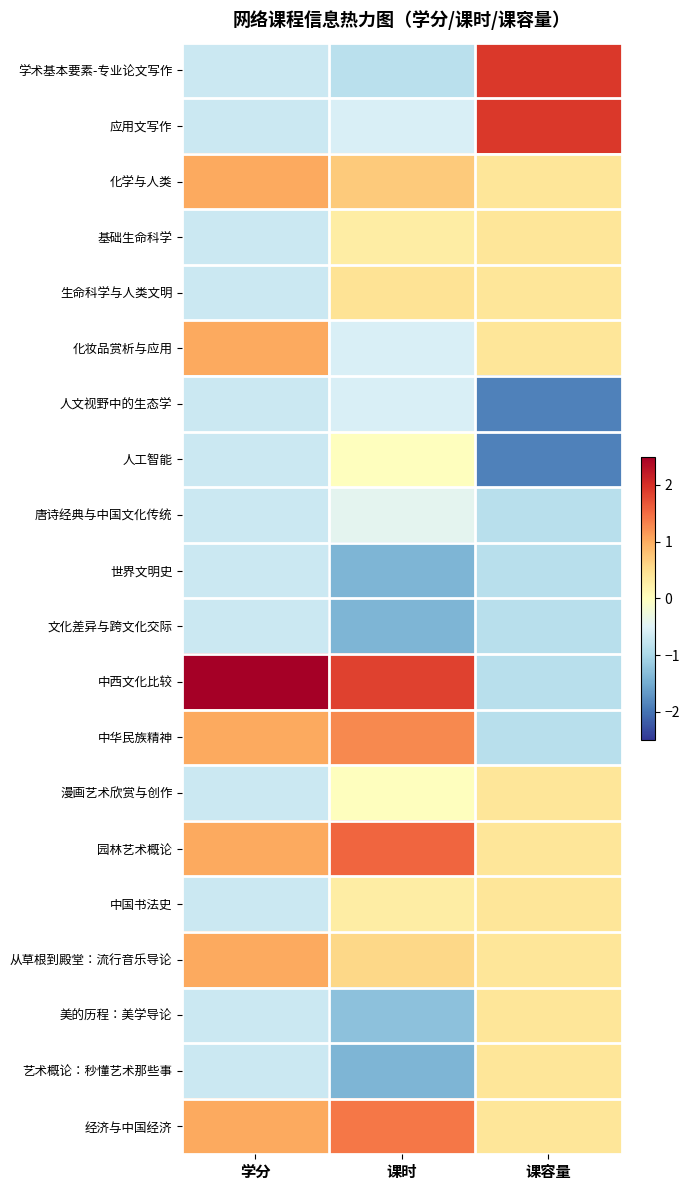

Reading right to left, transcribe all the data shown in this chart.

学术基本要素-专业论文写作: 课容量=1.9	课时=-0.8	学分=-0.7
应用文写作: 课容量=1.9	课时=-0.6	学分=-0.7
化学与人类: 课容量=0.4	课时=0.7	学分=1.0
基础生命科学: 课容量=0.4	课时=0.3	学分=-0.7
生命科学与人类文明: 课容量=0.4	课时=0.4	学分=-0.7
化妆品赏析与应用: 课容量=0.4	课时=-0.6	学分=1.0
人文视野中的生态学: 课容量=-1.9	课时=-0.6	学分=-0.7
人工智能: 课容量=-1.9	课时=0.0	学分=-0.7
唐诗经典与中国文化传统: 课容量=-0.9	课时=-0.4	学分=-0.7
世界文明史: 课容量=-0.9	课时=-1.4	学分=-0.7
文化差异与跨文化交际: 课容量=-0.9	课时=-1.4	学分=-0.7
中西文化比较: 课容量=-0.9	课时=1.8	学分=2.7
中华民族精神: 课容量=-0.9	课时=1.3	学分=1.0
漫画艺术欣赏与创作: 课容量=0.4	课时=0.0	学分=-0.7
园林艺术概论: 课容量=0.4	课时=1.6	学分=1.0
中国书法史: 课容量=0.4	课时=0.3	学分=-0.7
从草根到殿堂：流行音乐导论: 课容量=0.4	课时=0.6	学分=1.0
美的历程：美学导论: 课容量=0.4	课时=-1.3	学分=-0.7
艺术概论：秒懂艺术那些事: 课容量=0.4	课时=-1.4	学分=-0.7
经济与中国经济: 课容量=0.4	课时=1.4	学分=1.0